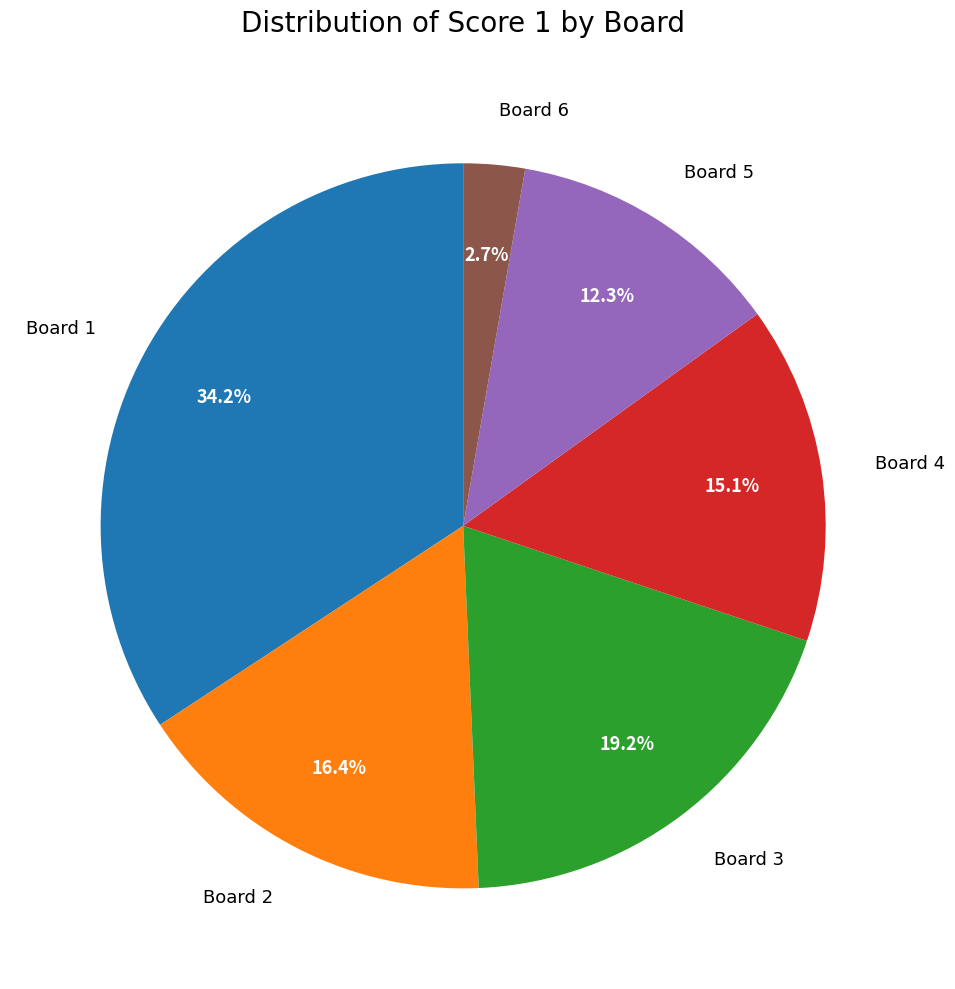

Is Board 3 the majority of the pie?

No